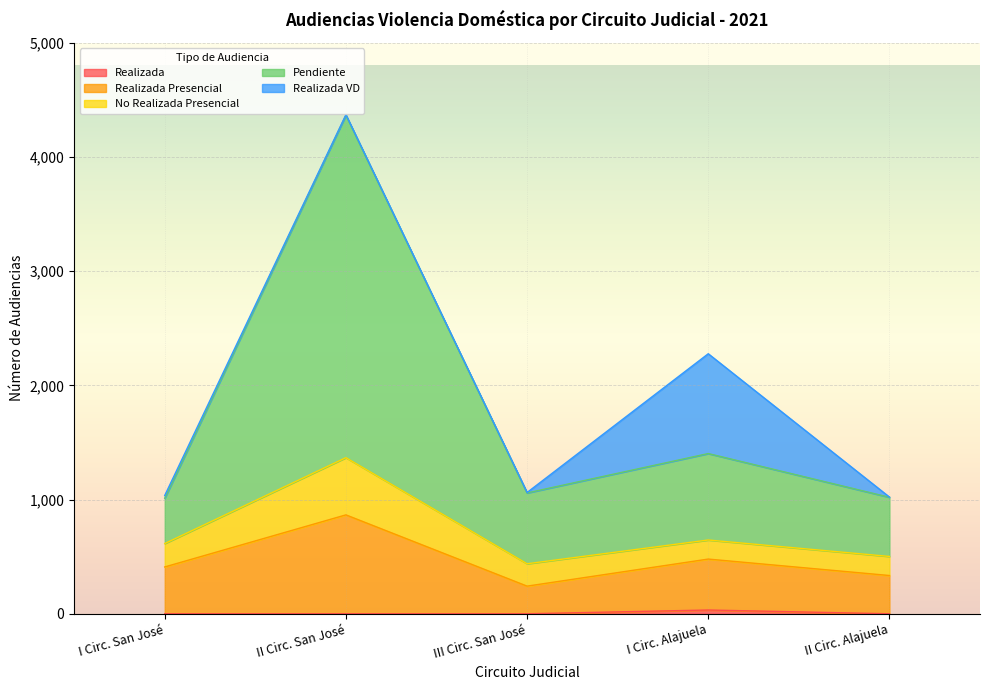

What is the value of the Realizada point at the 4th from the left?

33